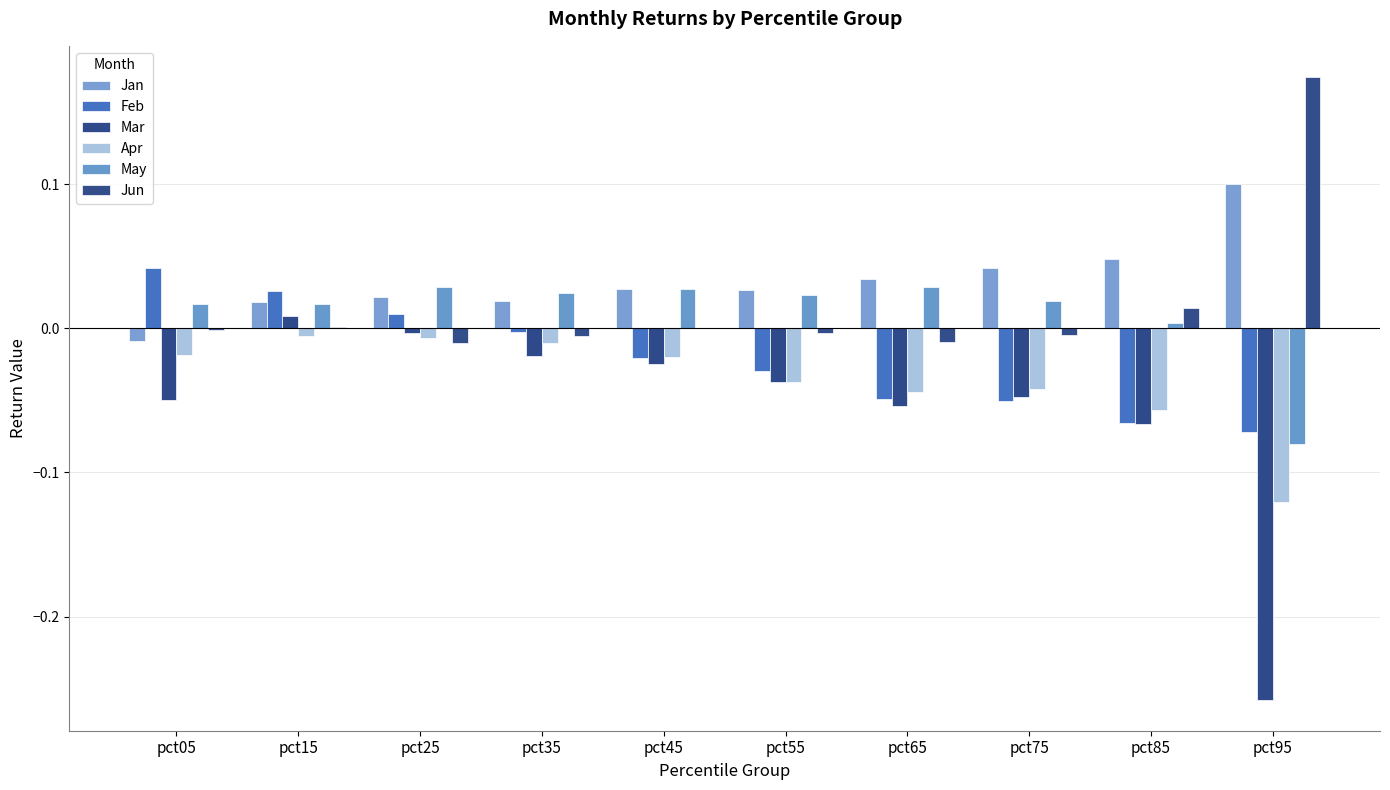

Count the number of categories in the chart.

10